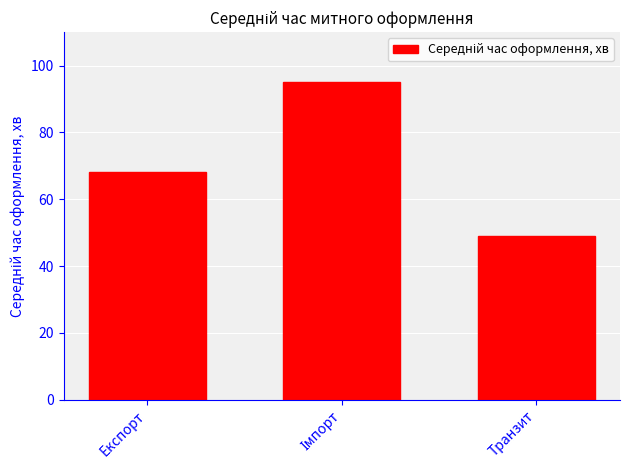

What is the ratio of the value at Транзит to the value at Експорт?

0.7